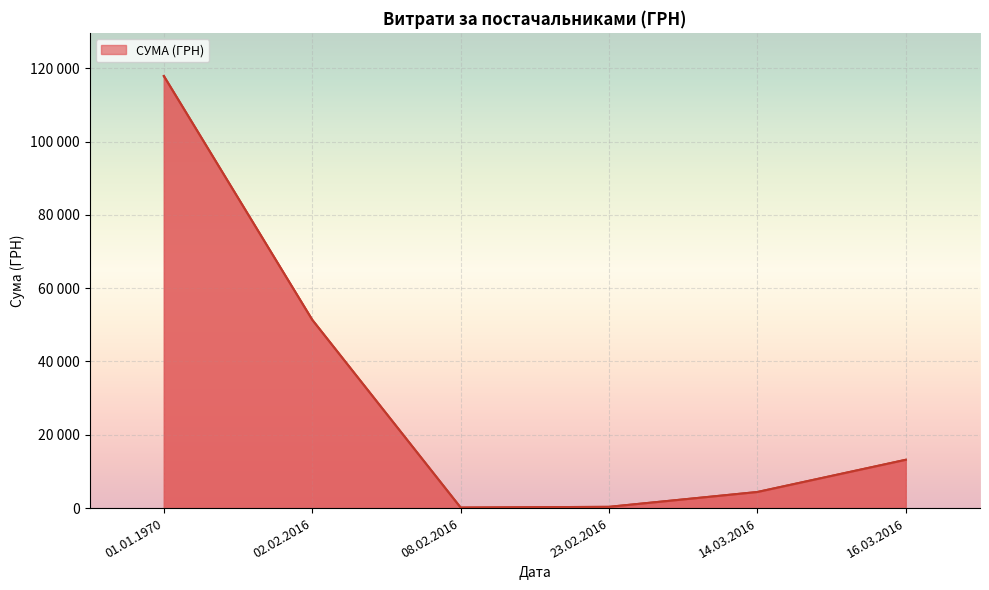

Which label corresponds to the largest value in the chart?

01.01.1970